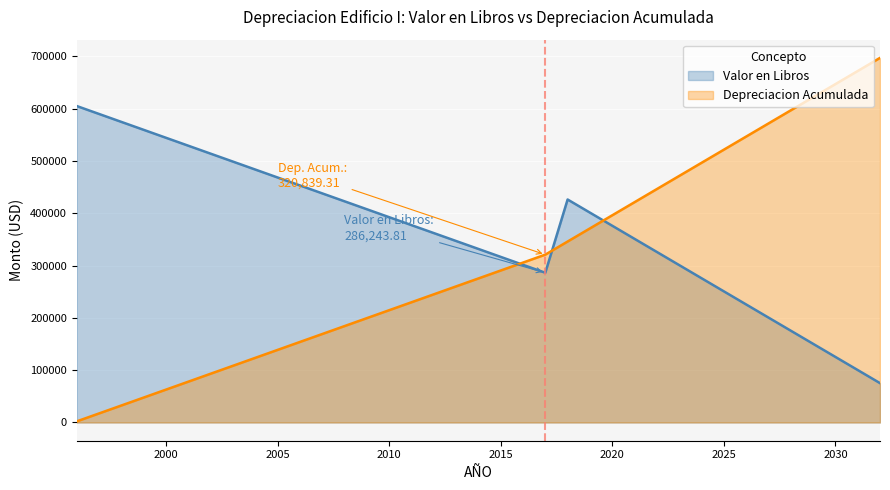

What is the sum of all Depreciacion Acumulada values?

11373995.5